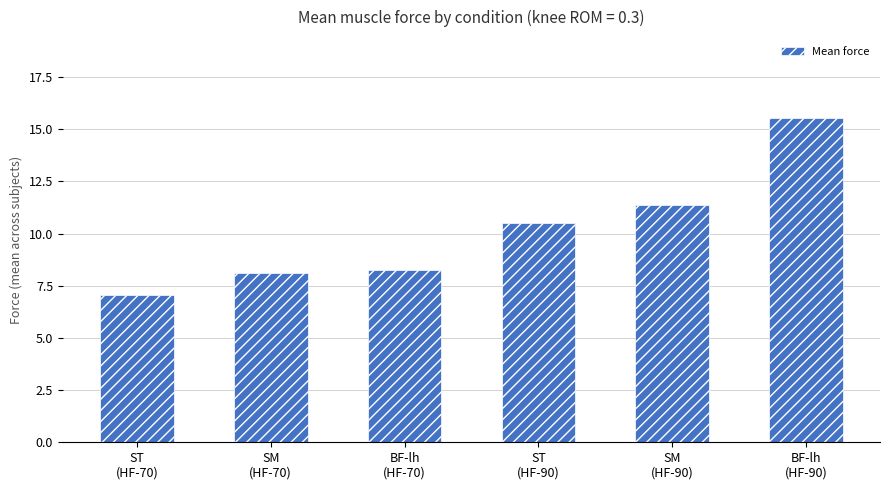

What is the minimum value shown in the chart?

7.1